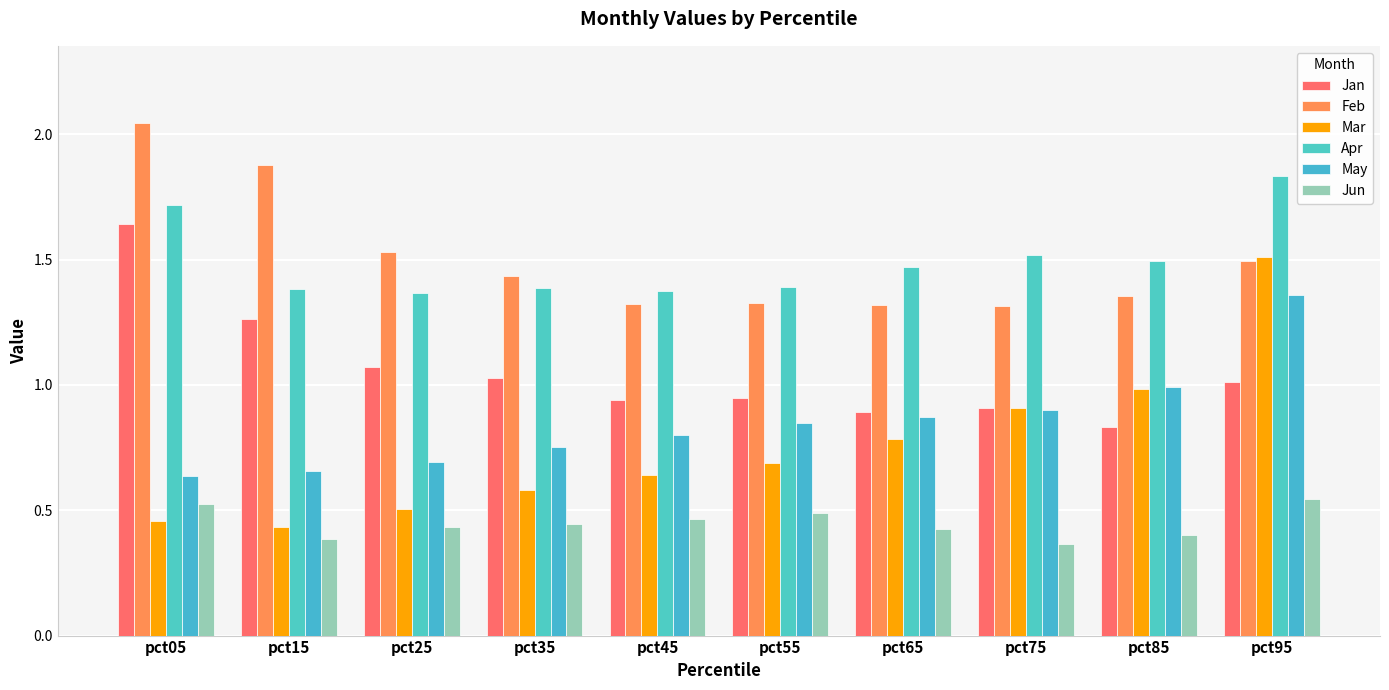

Is the value of Feb at pct65 greater than the value of Mar at pct75?

Yes